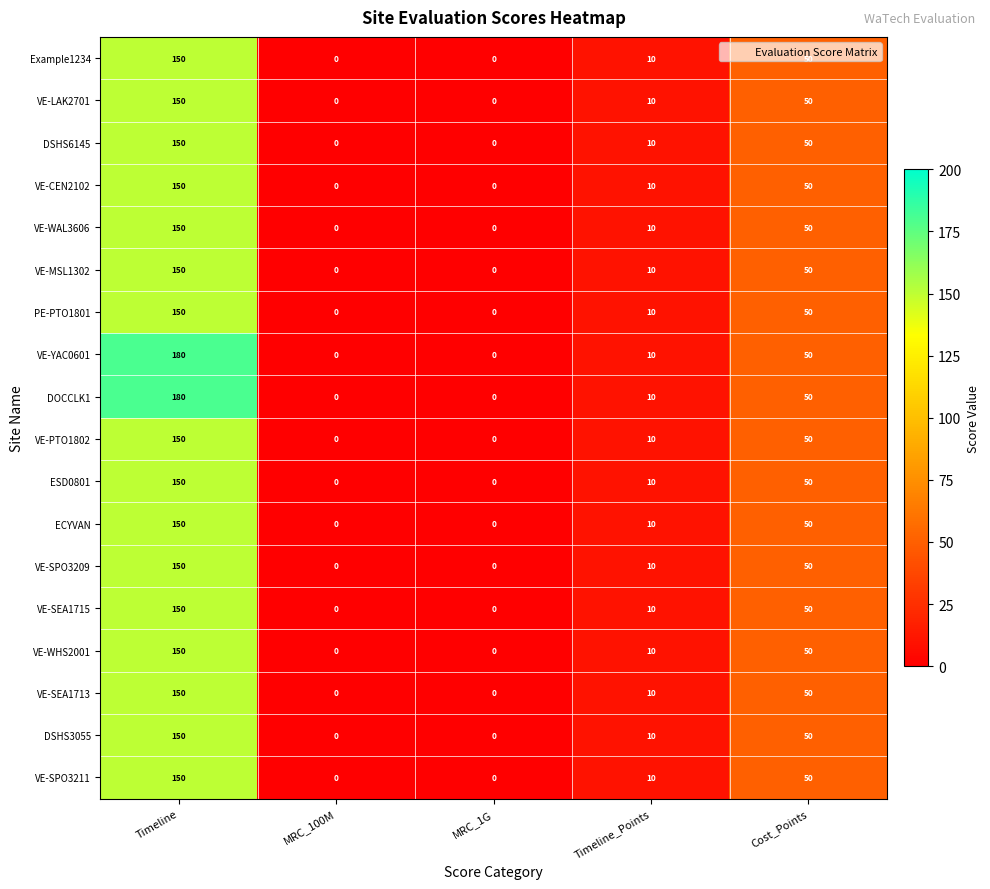

At which category is the sum across all series the highest?

Timeline